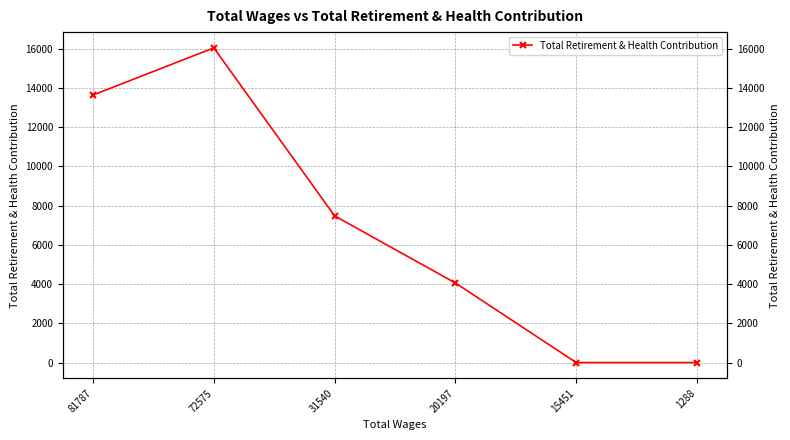

What is the change in value from 81787 to 31540?

-6159